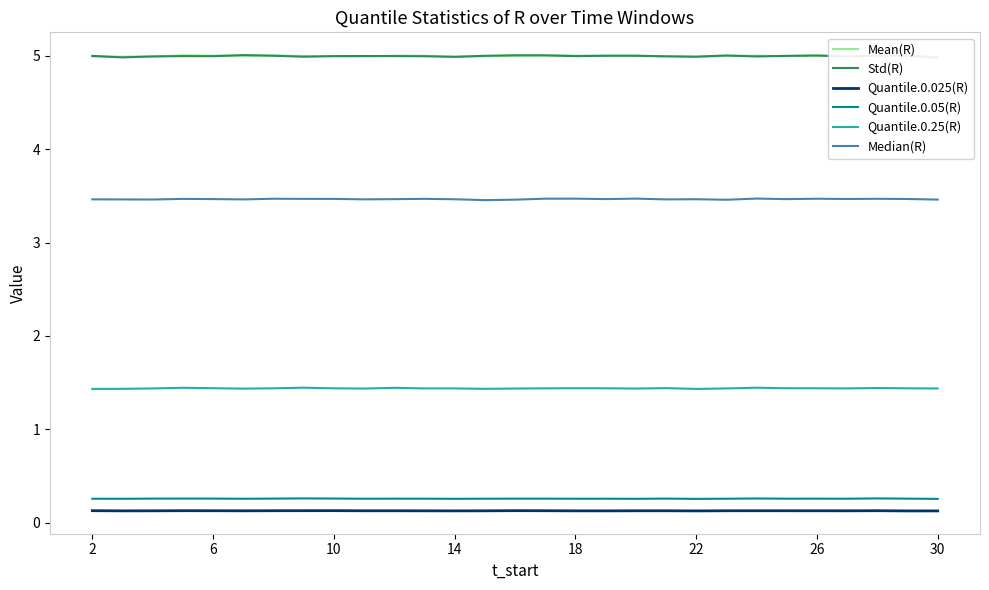

How many lines are shown in the chart?

6